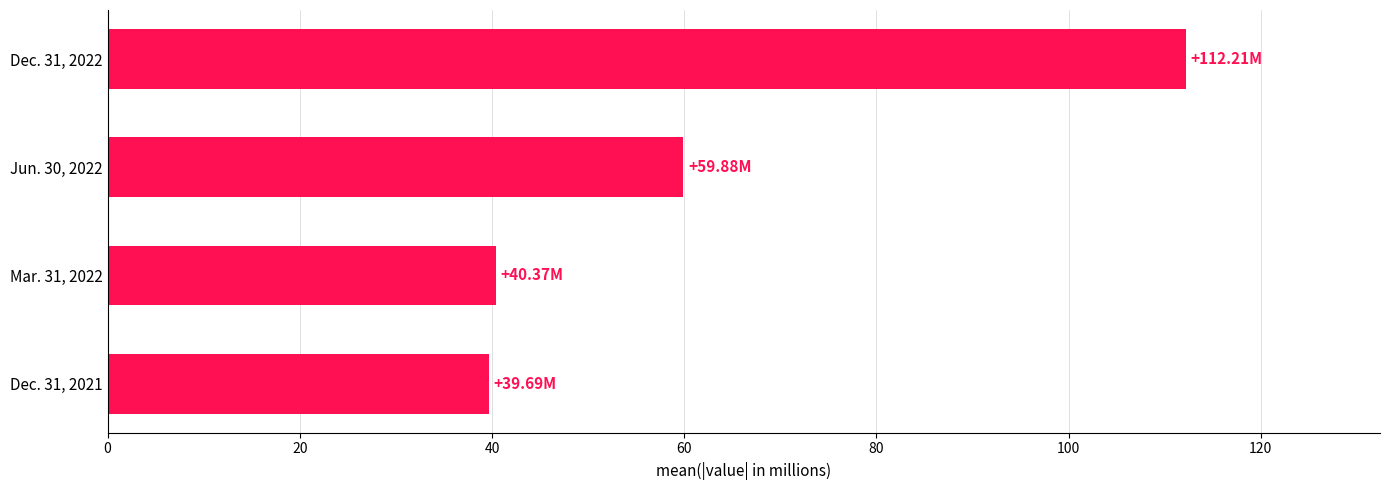

At which category does the chart reach its peak across all series?

Dec. 31, 2022